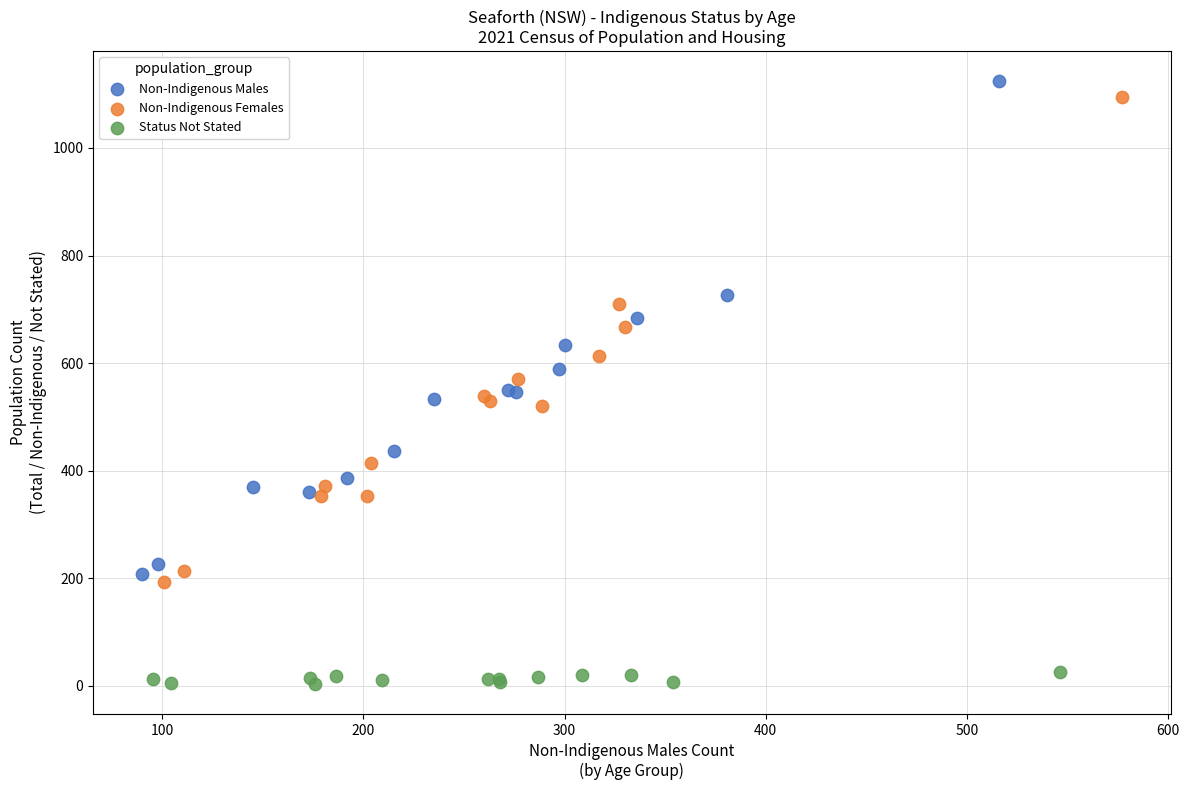

Which series reaches the minimum Y coordinate?

Status Not Stated